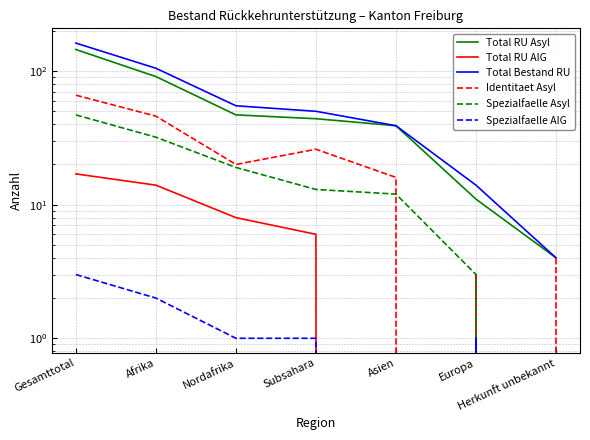

Reading left to right, extract all data points from this chart.

Total RU Asyl: Gesamttotal=145	Afrika=91	Nordafrika=47	Subsahara=44	Asien=39	Europa=11	Herkunft unbekannt=4
Total RU AIG: Gesamttotal=17	Afrika=14	Nordafrika=8	Subsahara=6	Asien=0	Europa=3	Herkunft unbekannt=0
Total Bestand RU: Gesamttotal=162	Afrika=105	Nordafrika=55	Subsahara=50	Asien=39	Europa=14	Herkunft unbekannt=4
Identitaet Asyl: Gesamttotal=66	Afrika=46	Nordafrika=20	Subsahara=26	Asien=16	Europa=0	Herkunft unbekannt=4
Spezialfaelle Asyl: Gesamttotal=47	Afrika=32	Nordafrika=19	Subsahara=13	Asien=12	Europa=3	Herkunft unbekannt=0
Spezialfaelle AIG: Gesamttotal=3	Afrika=2	Nordafrika=1	Subsahara=1	Asien=0	Europa=1	Herkunft unbekannt=0